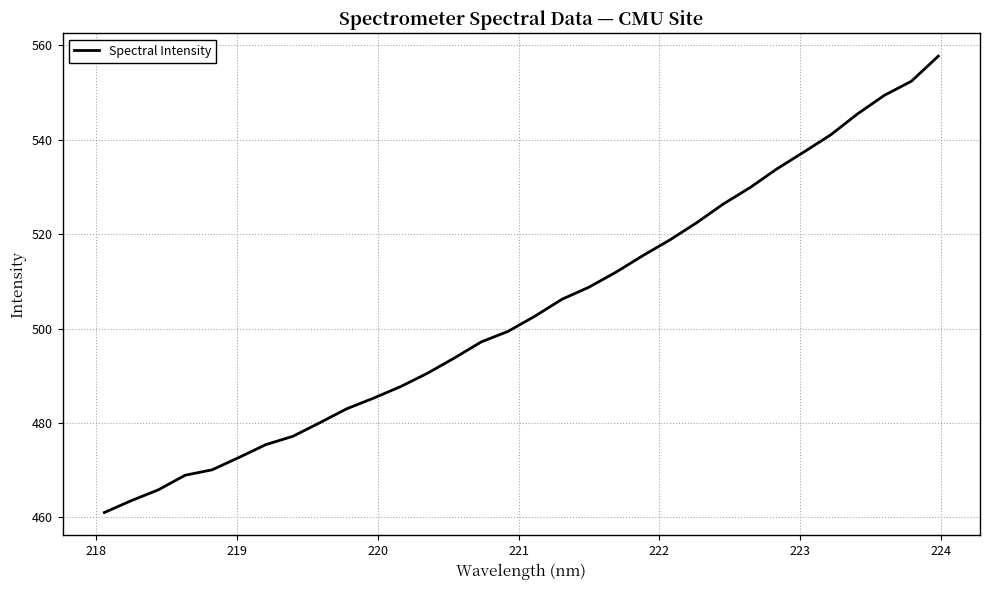

What is the maximum value shown in the chart?

557.7